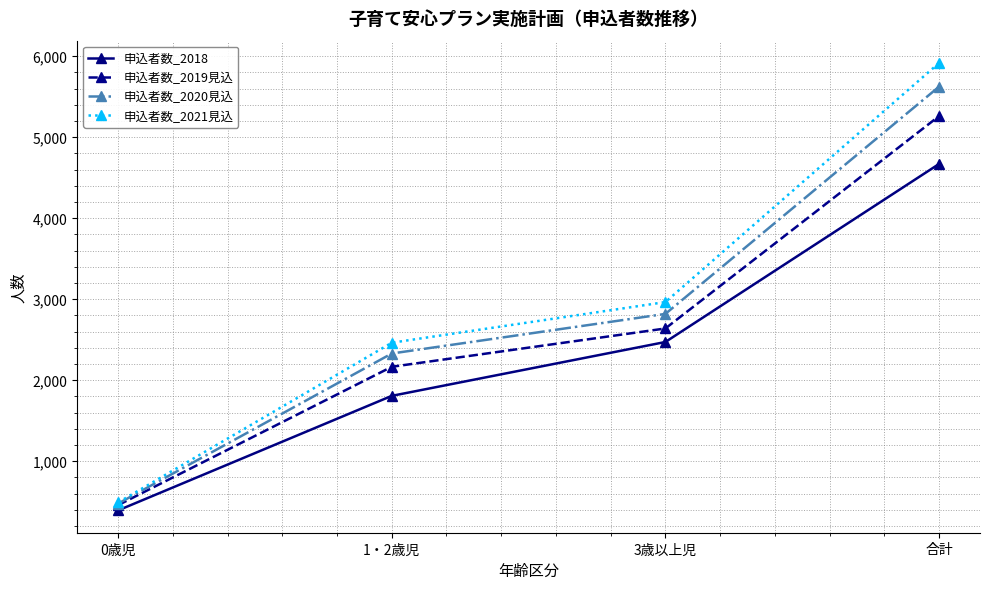

Reading left to right, what are all the values shown in this chart?

申込者数_2018: 392	1806	2471	4669
申込者数_2019見込: 457	2165	2638	5260
申込者数_2020見込: 476	2329	2818	5623
申込者数_2021見込: 490	2462	2964	5916